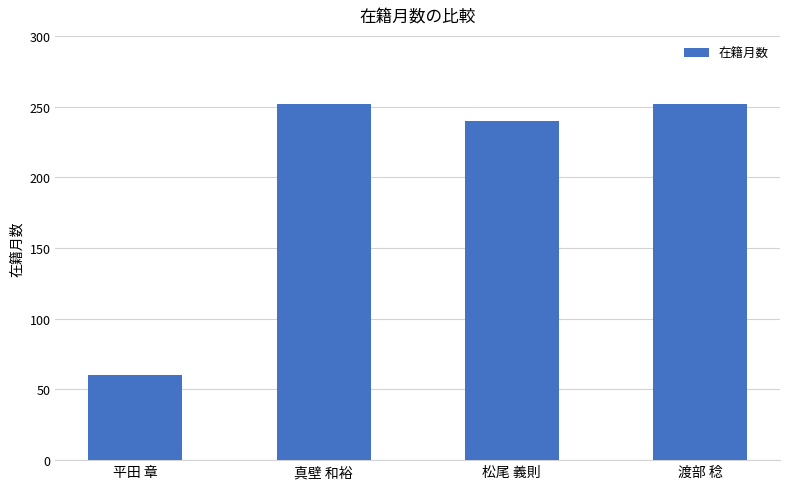

Are the bars horizontal?

No